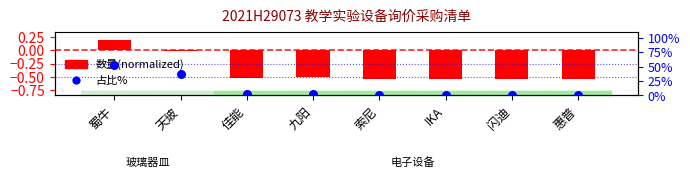

Between IKA and 索尼, which is larger?

IKA